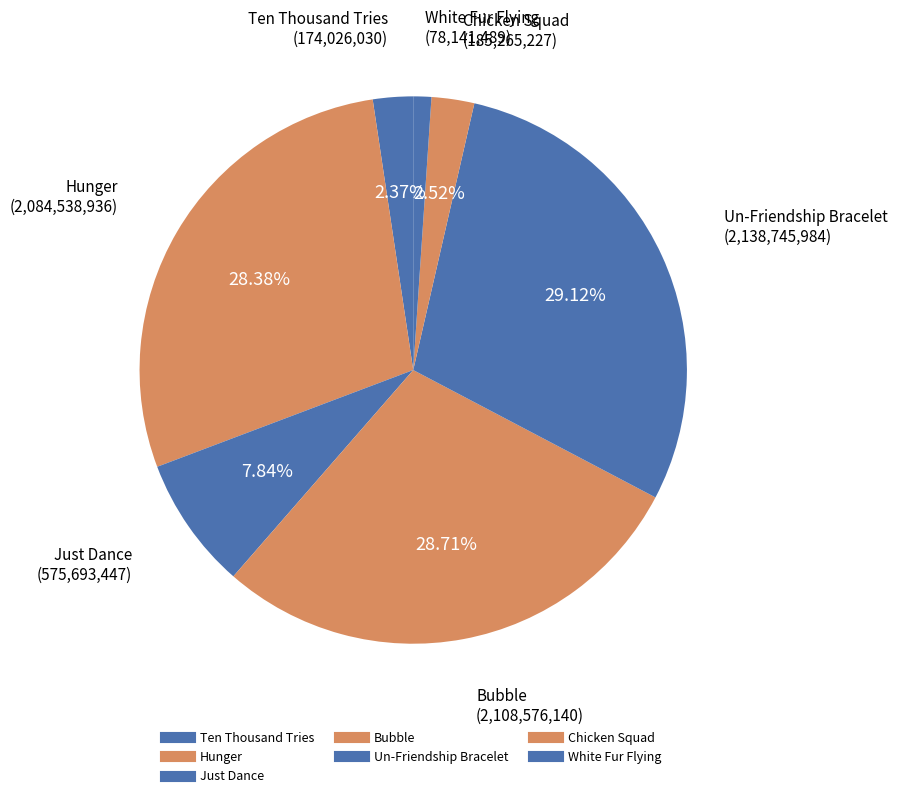

How many slices are in this pie chart?

7